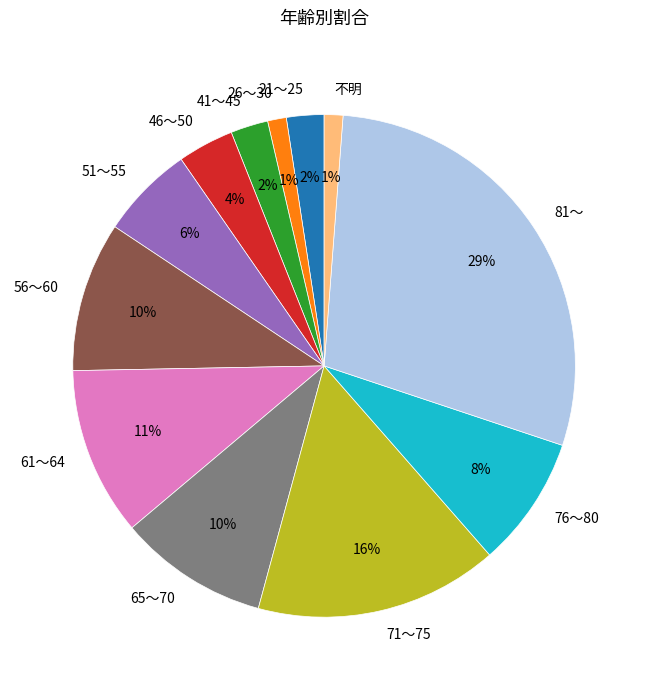

Is it true that 81～ is 29% of the pie?

True